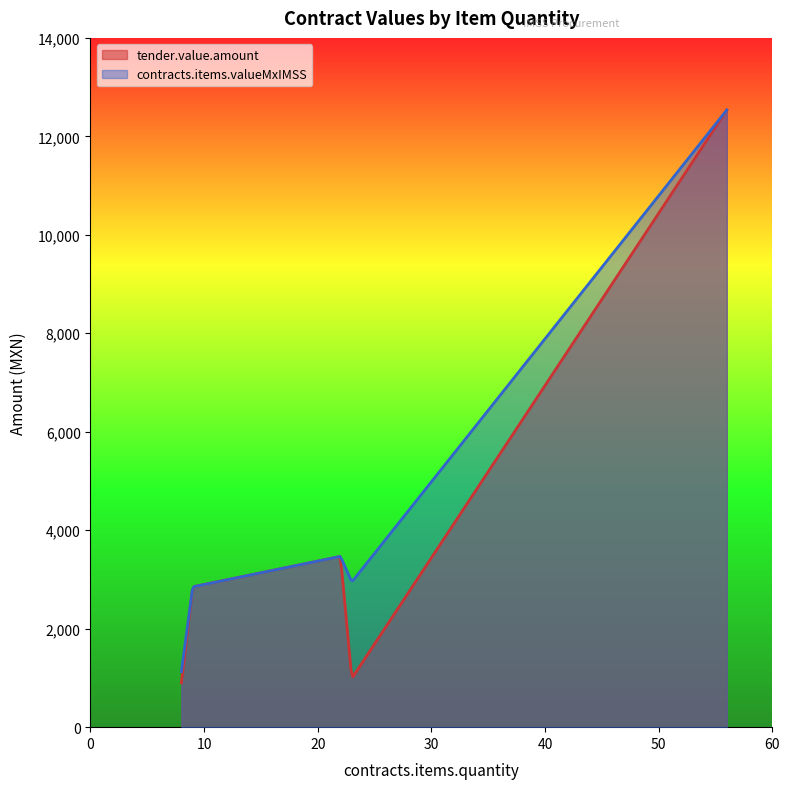

Rank the series by their average value, from lowest to highest.

tender.value.amount, contracts.items.valueMxIMSS